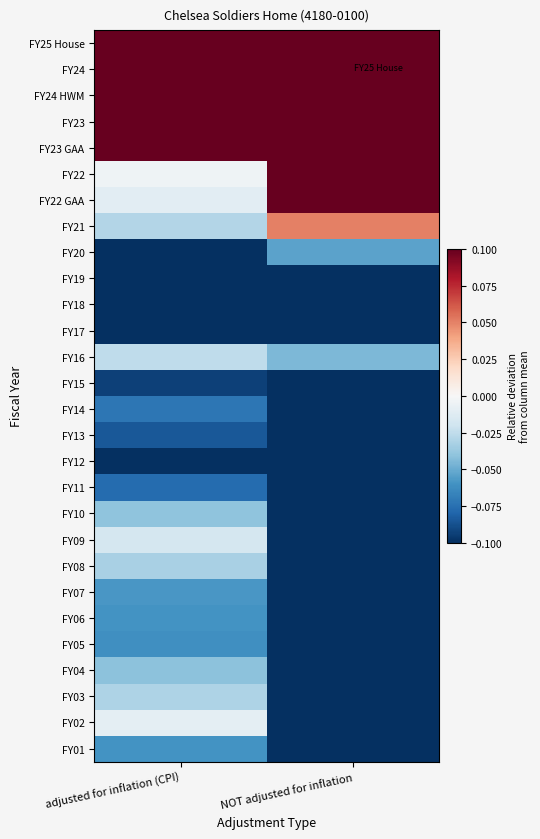

Rank the series by their maximum value, from lowest to highest.

FY18, FY17, FY19, FY12, FY15, FY13, FY11, FY14, FY05, FY06, FY01, FY07, FY20, FY04, FY10, FY08, FY03, FY16, FY09, FY02, FY21, FY22 GAA, FY22, FY23, FY24 HWM, FY23 GAA, FY25 House, FY24